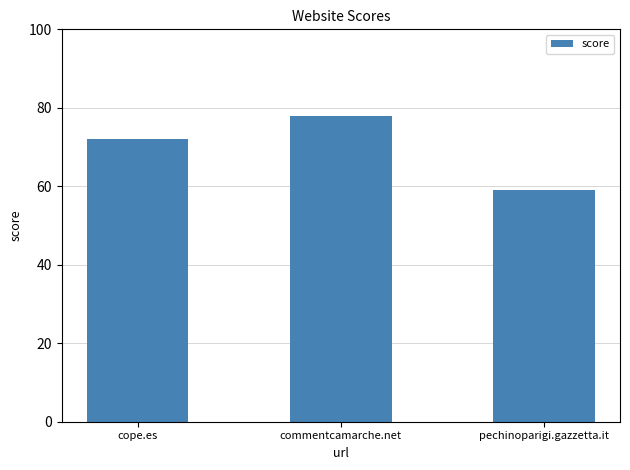

Rank the categories by value from highest to lowest.

commentcamarche.net, cope.es, pechinoparigi.gazzetta.it